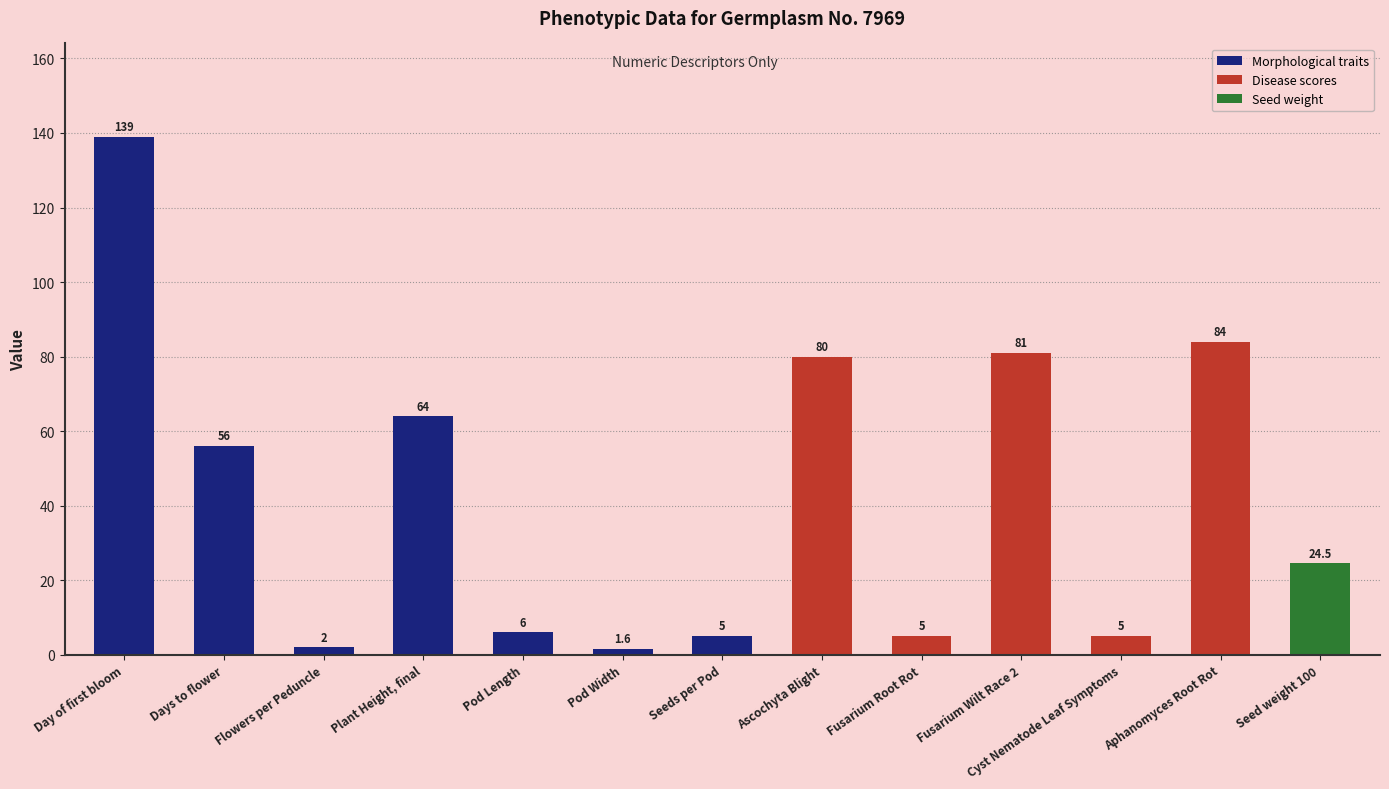

The chart shows a value of 31.4 at Ascochyta Blight. True or false?

False